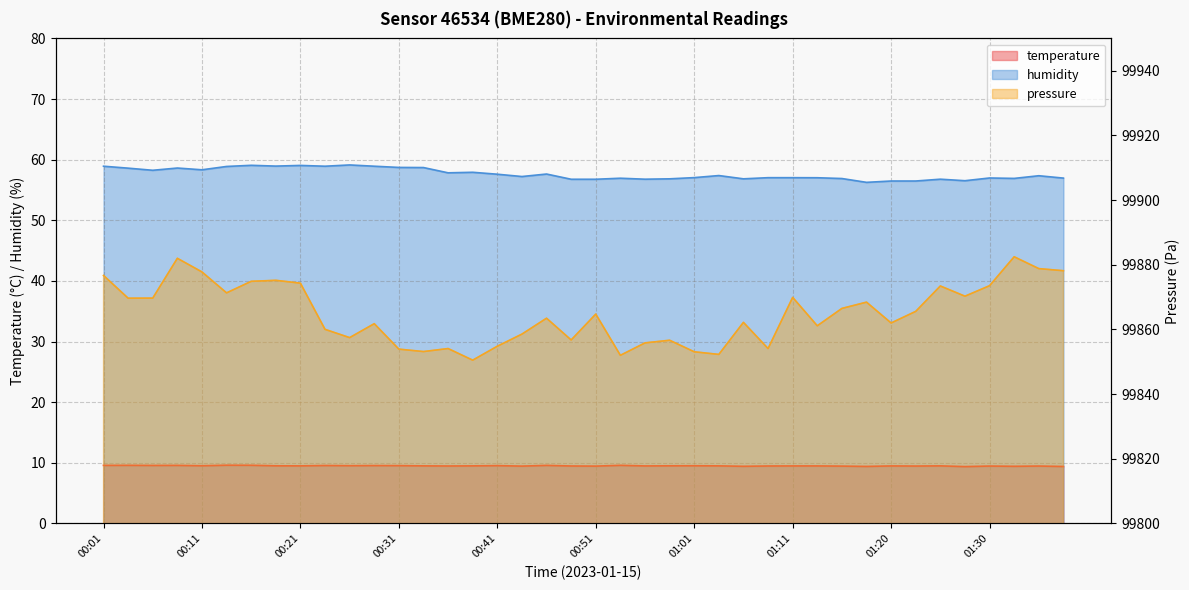

Which has a higher value, 00:11 or 00:21?

00:11